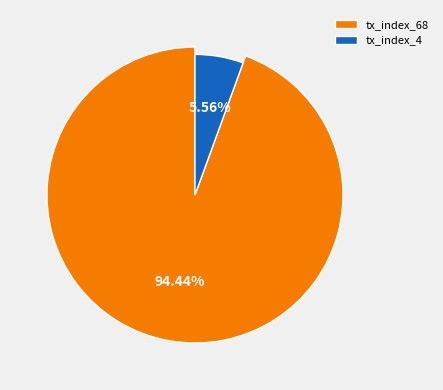

What percentage is NOT represented by tx_index_68?

5.6%